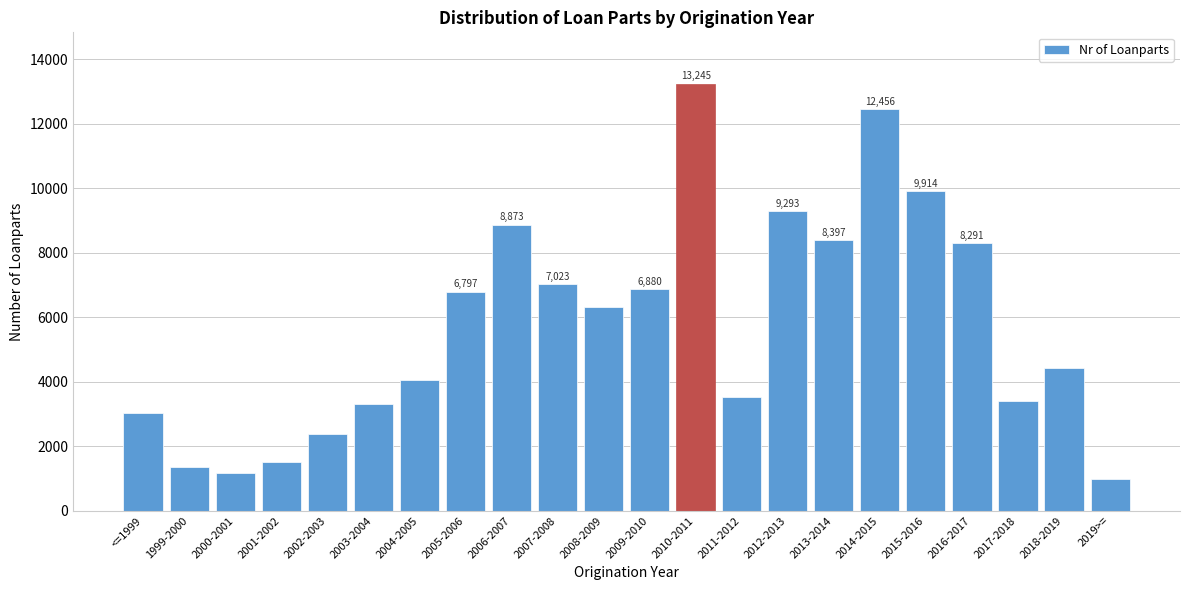

Reading left to right, extract all data points from this chart.

3027	1342	1174	1503	2372	3316	4064	6797	8873	7023	6328	6880	13245	3527	9293	8397	12456	9914	8291	3415	4433	989